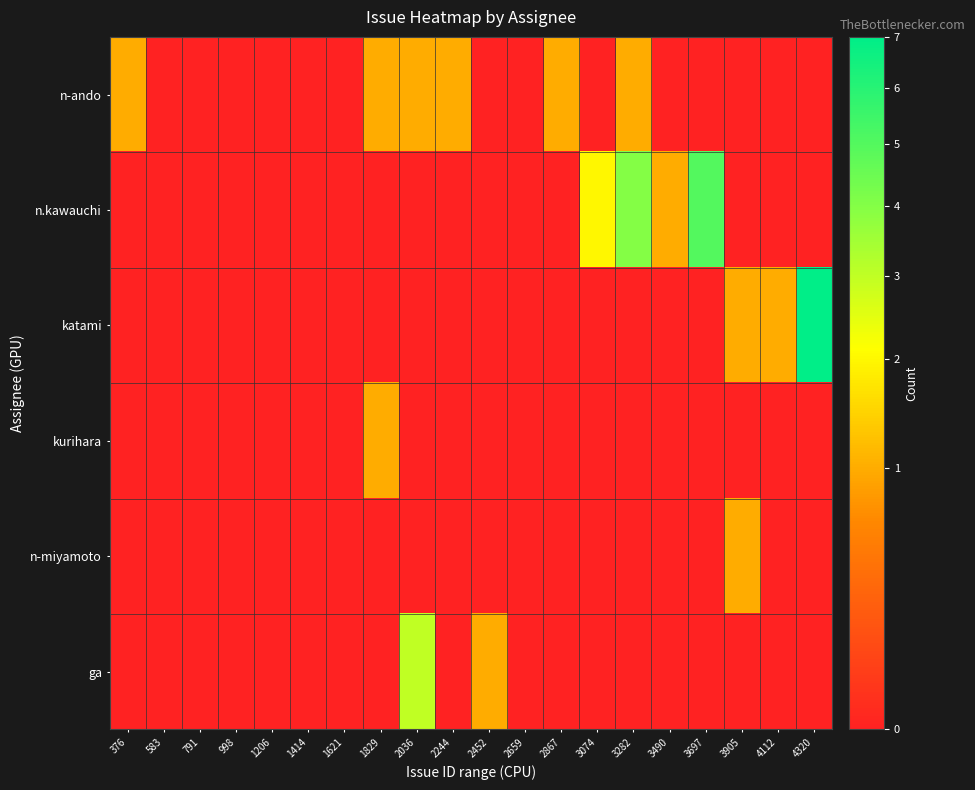

Count the number of data series in this chart.

6